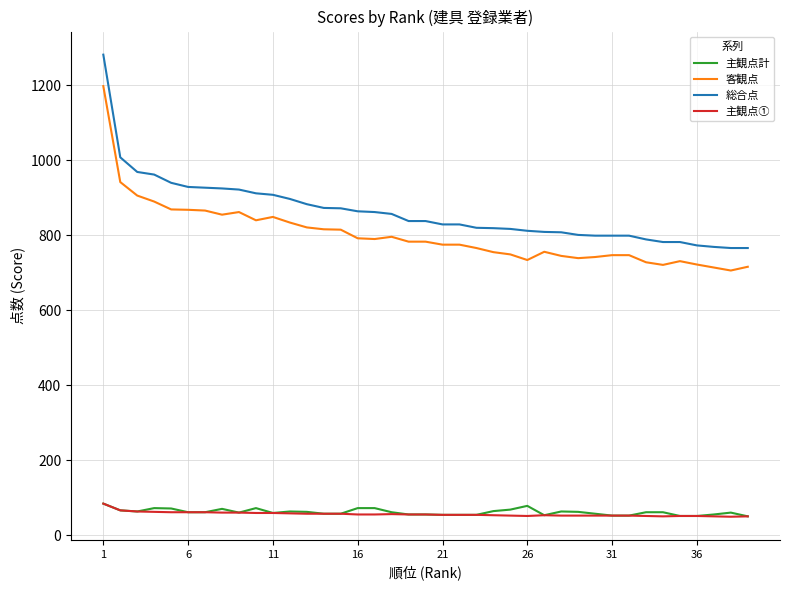

Which series has the largest total across all categories?

総合点